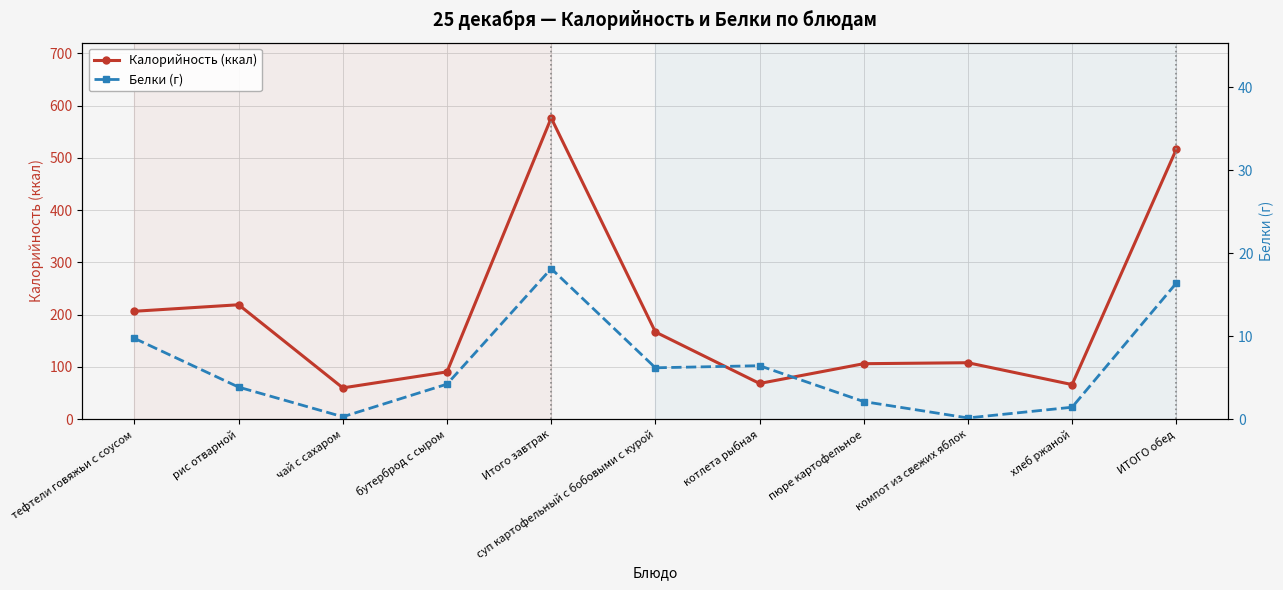

Between суп картофельный с бобовыми с курой and пюре картофельное, which is larger?

суп картофельный с бобовыми с курой